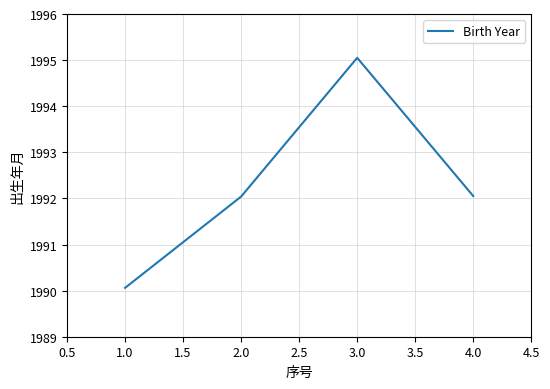

Approximately how many times larger is the value at 1.0 compared to 2.0?

1.0